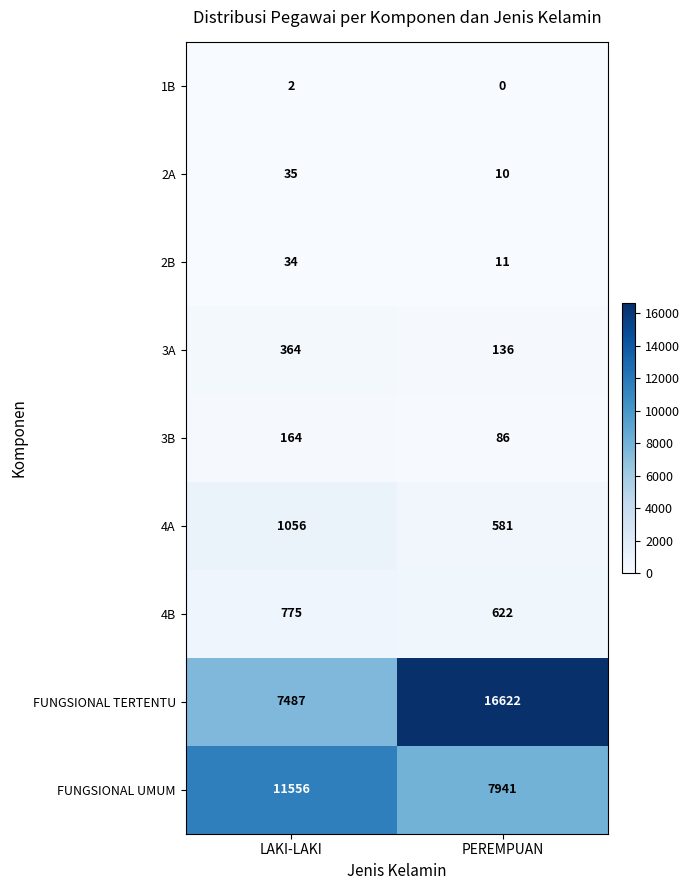

Is it true that FUNGSIONAL TERTENTU equals 10185 at PEREMPUAN?

False